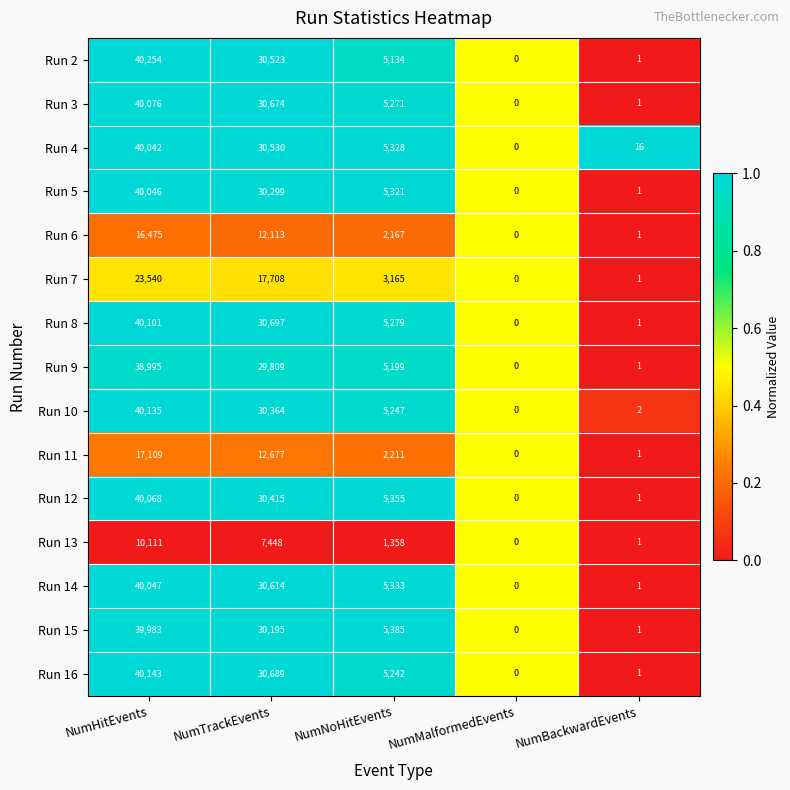

Where is Run 15 nearest to the value 19991?

NumTrackEvents